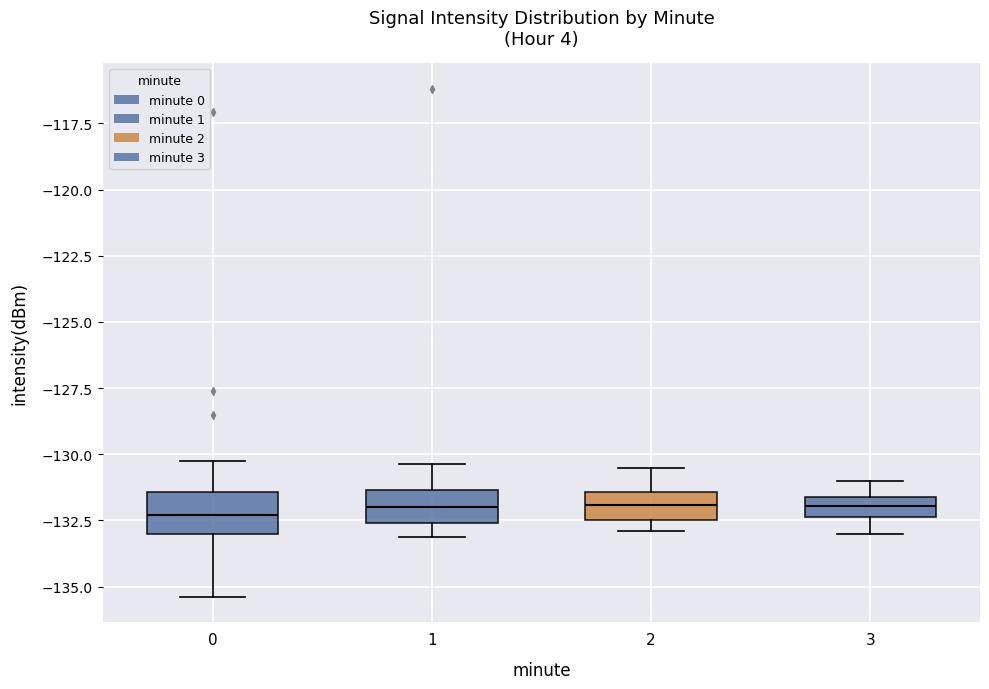

Reading left to right, read every box against the y-axis: the position of its median line, the range the box covers, and the ends of its whiskers. The values are not printed on the chart, so give them approximately, as read against the axis.

0: median -132.5, box -133.0 to -131.5, whiskers -135.5 to -130.5
1: median -132.0, box -132.5 to -131.5, whiskers -133.0 to -130.5
2: median -132.0, box -132.5 to -131.5, whiskers -133.0 to -130.5
3: median -132.0, box -132.5 to -131.5, whiskers -133.0 to -131.0